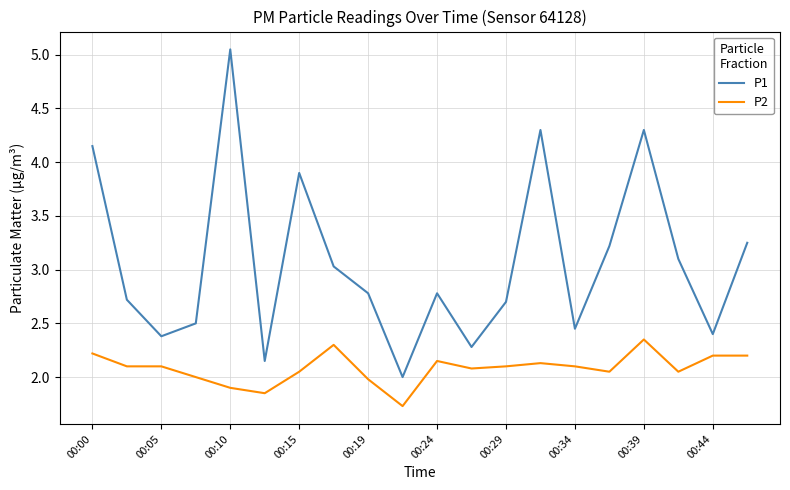

What are all the series names shown in the legend?

P1, P2